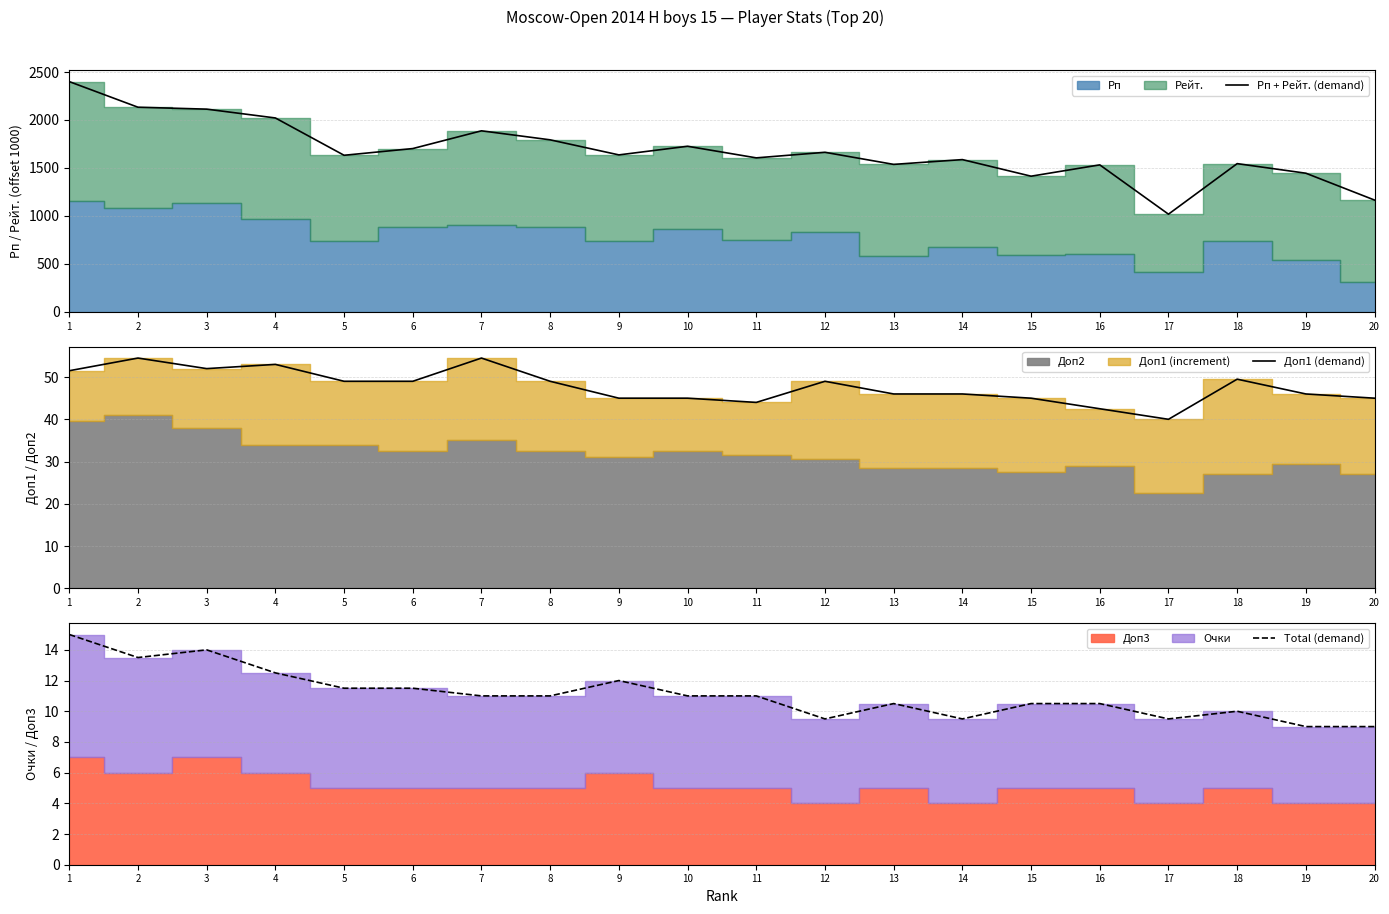

Which category has the highest value in the Доп1 (demand) series?

2